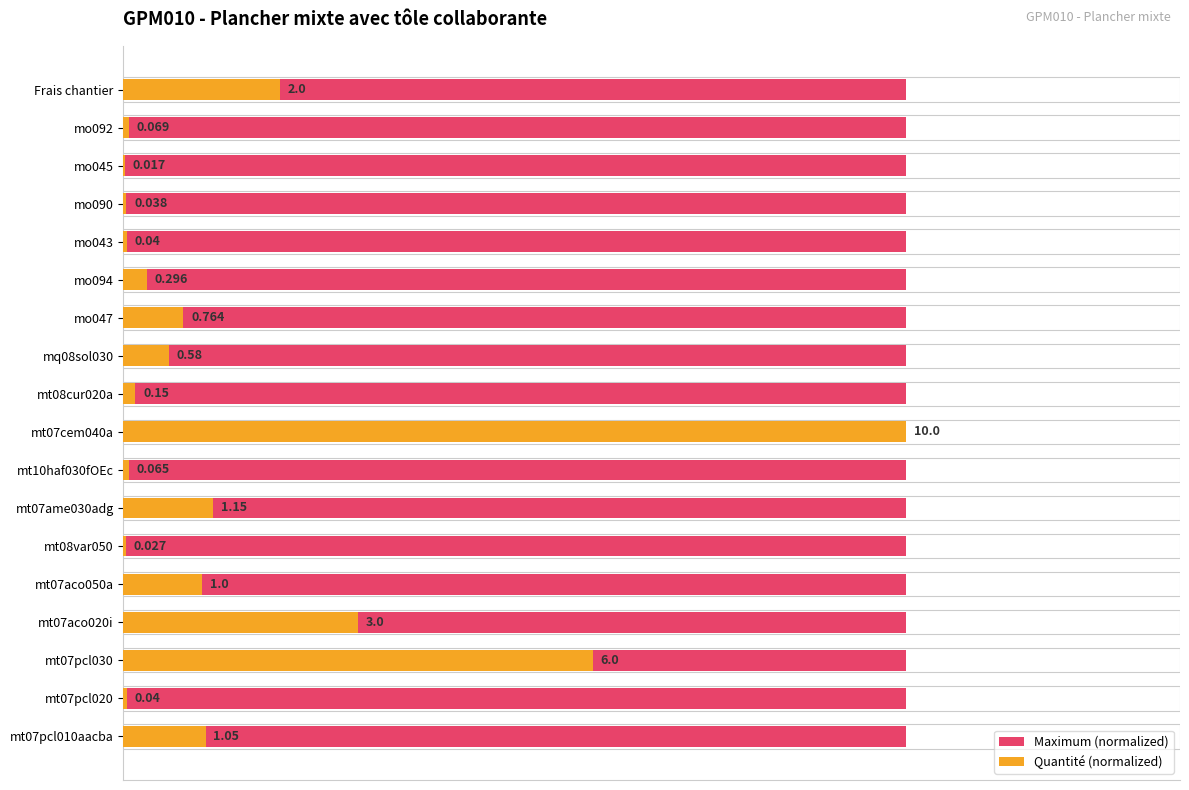

How many groups of bars are there?

18